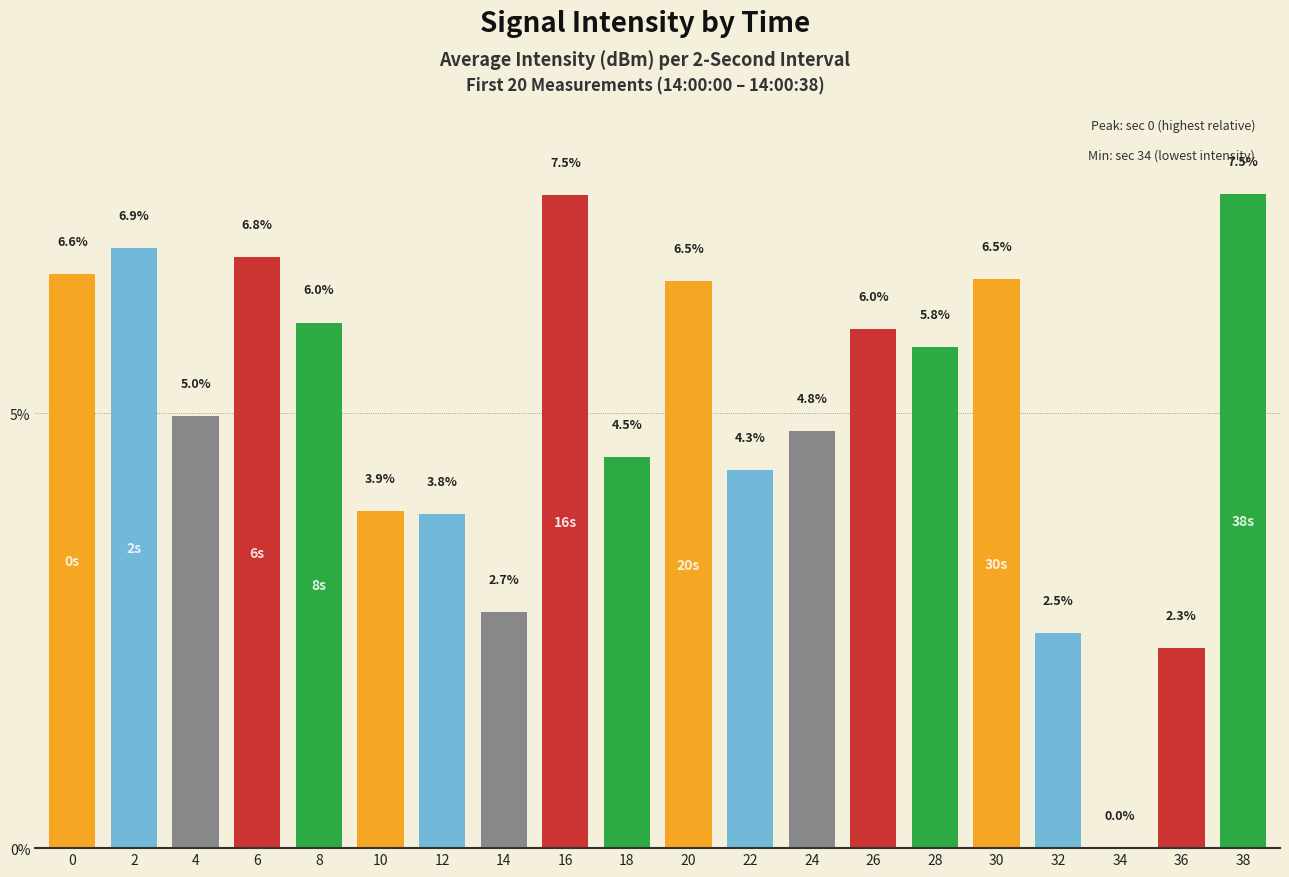

The value at 36 is 3.2. True or false?

False